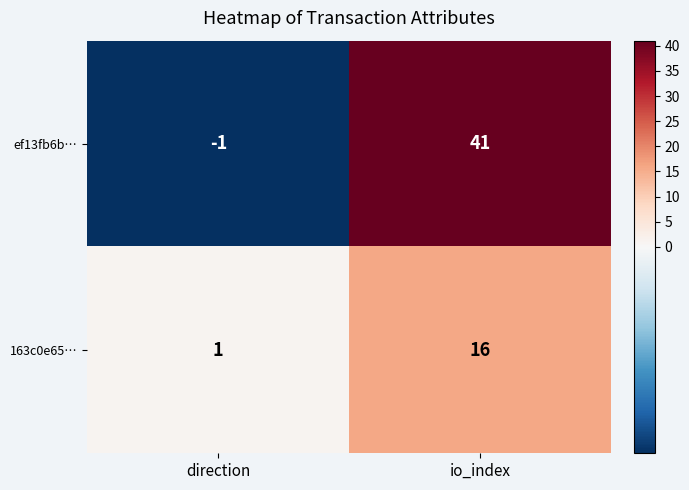

What value does the ef13fb6b… series have at io_index, to the nearest 5?

40